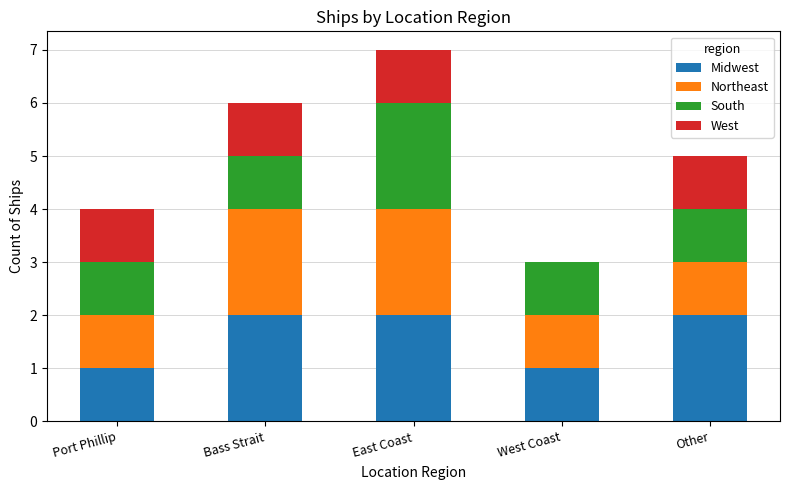

What are all the series names shown in the legend?

Midwest, Northeast, South, West